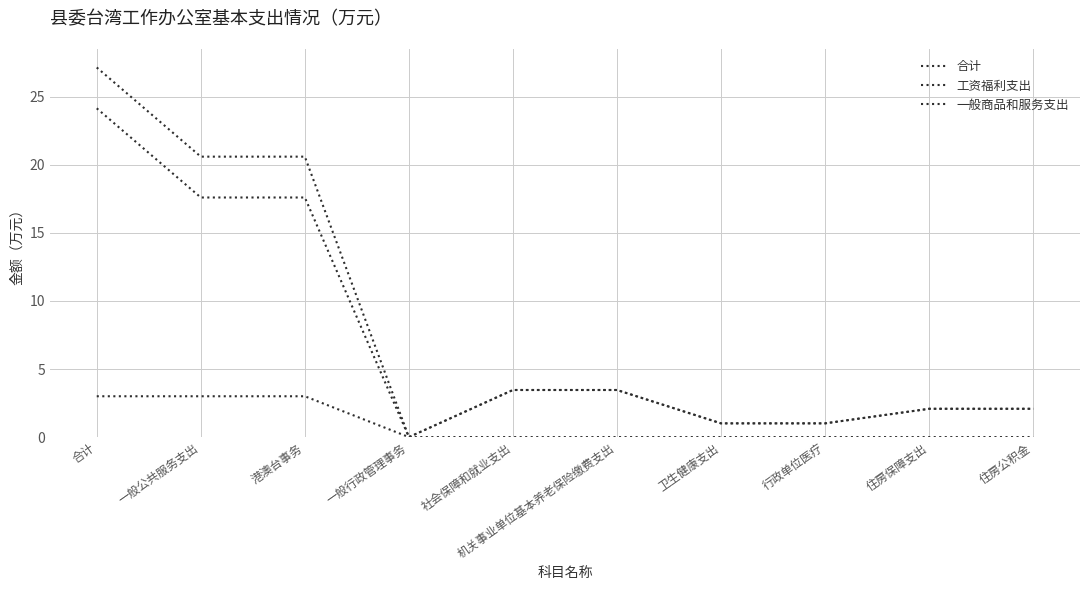

Does the chart display data point markers on the line(s)?

No